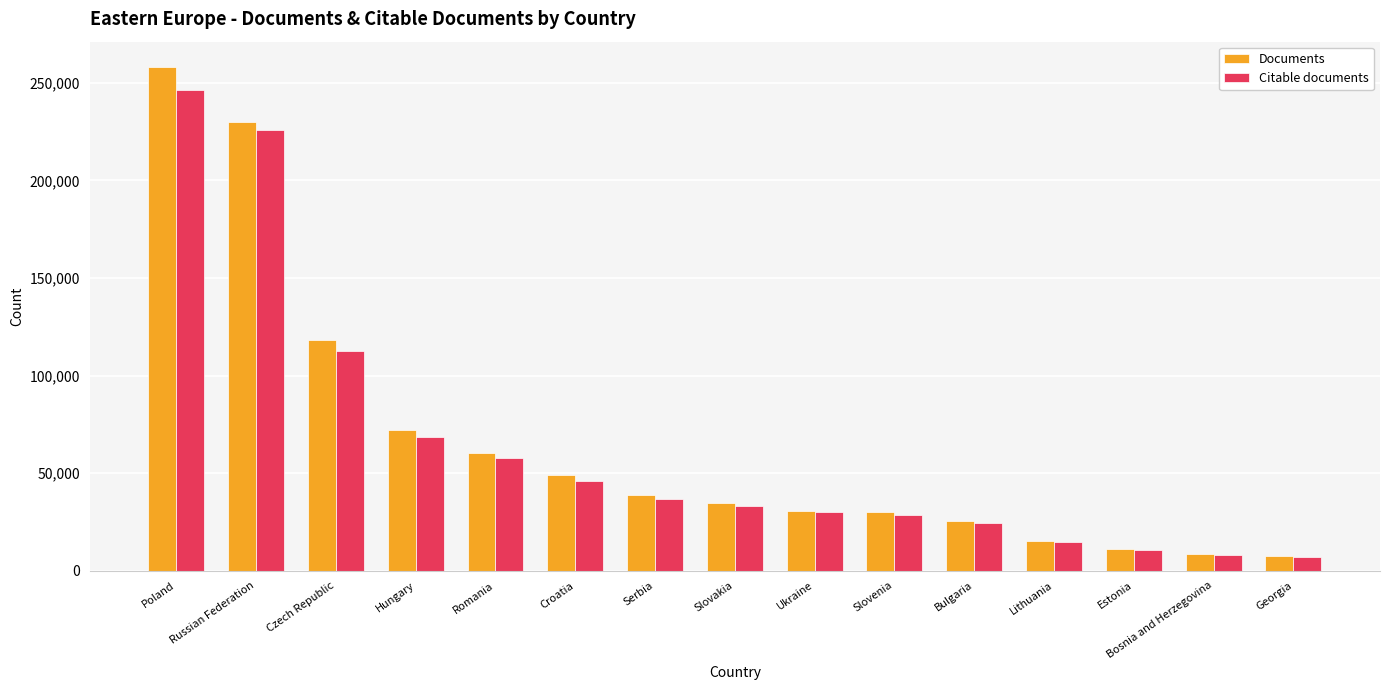

What are all the series names shown in the legend?

Documents, Citable documents